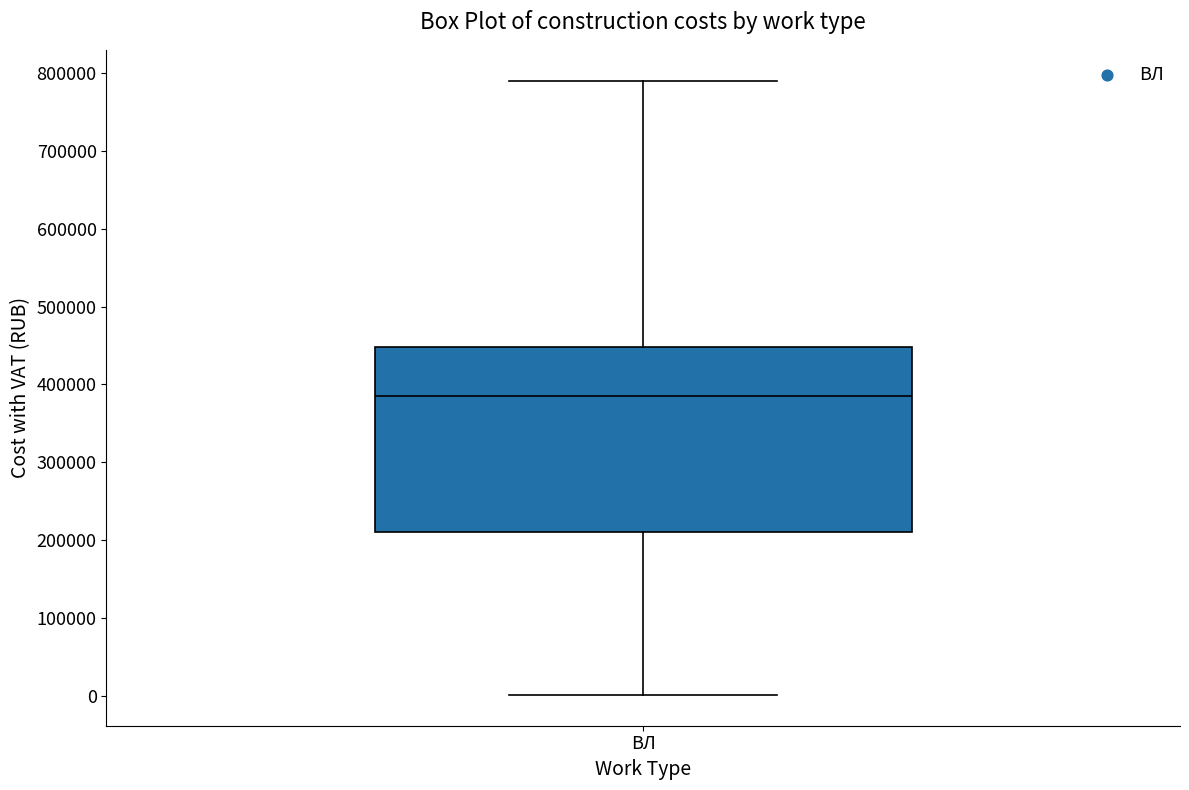

Transcribe this box plot: give where the median line is, the range the box spans, and where the two whiskers end, as read against the y-axis. The values are not printed on the chart, so give them approximately, as read against the axis.

median 380000, box 210000 to 450000, whiskers 0 to 790000